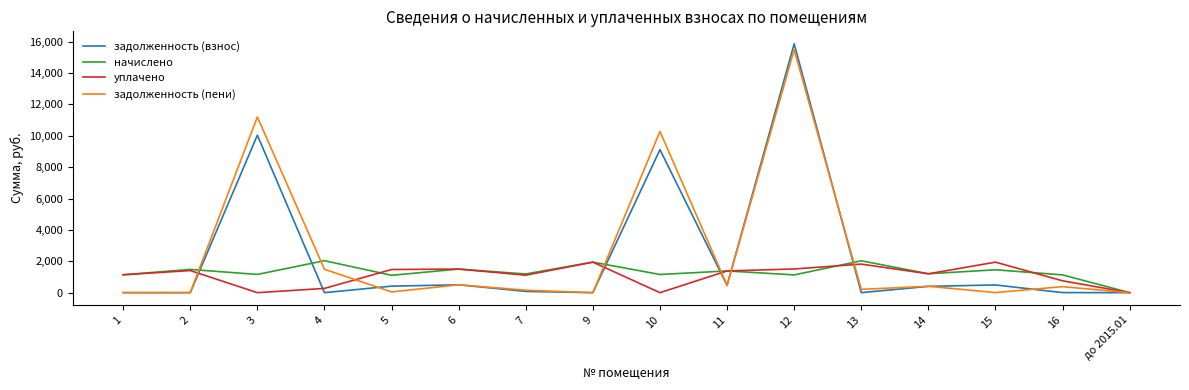

Which series has the largest range (max minus min)?

задолженность (взнос)